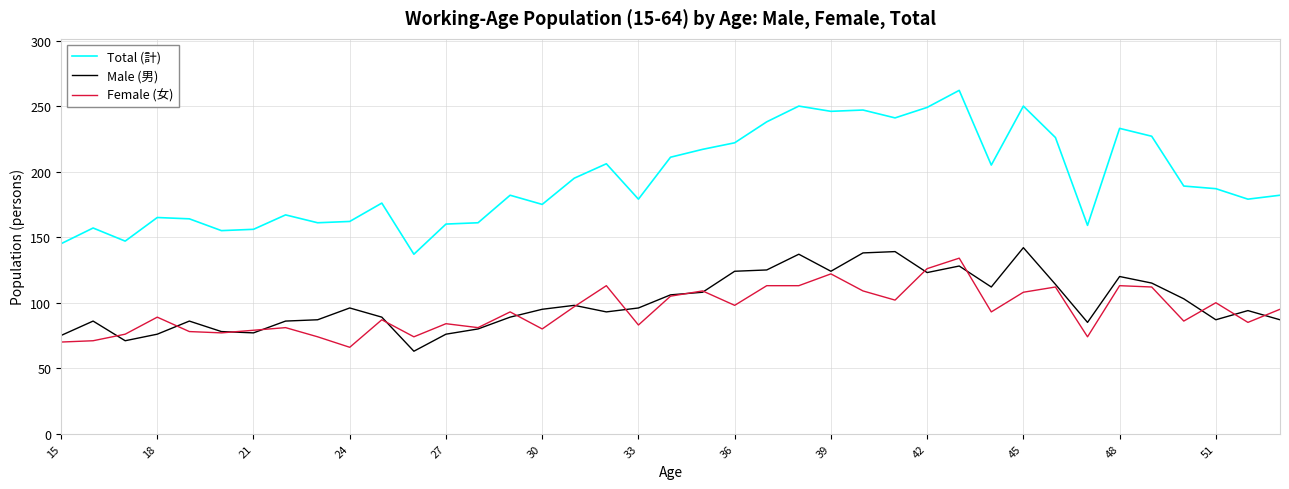

What is the maximum value for Female (女)?

134